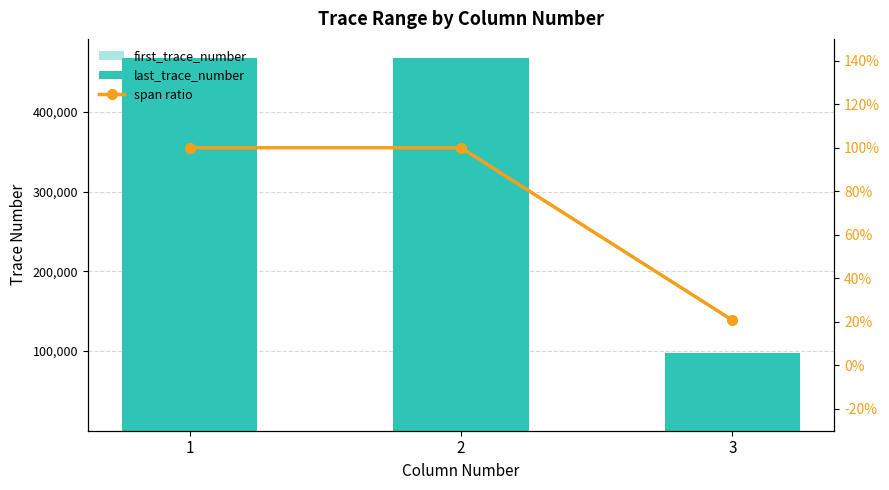

What are all the series names shown in the legend?

first_trace_number, last_trace_number, span ratio